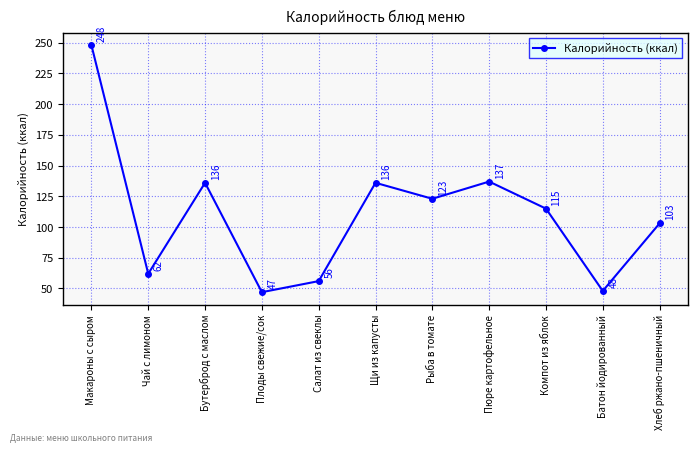

What is the difference between the values at Компот из яблок and Батон йодированный?

67